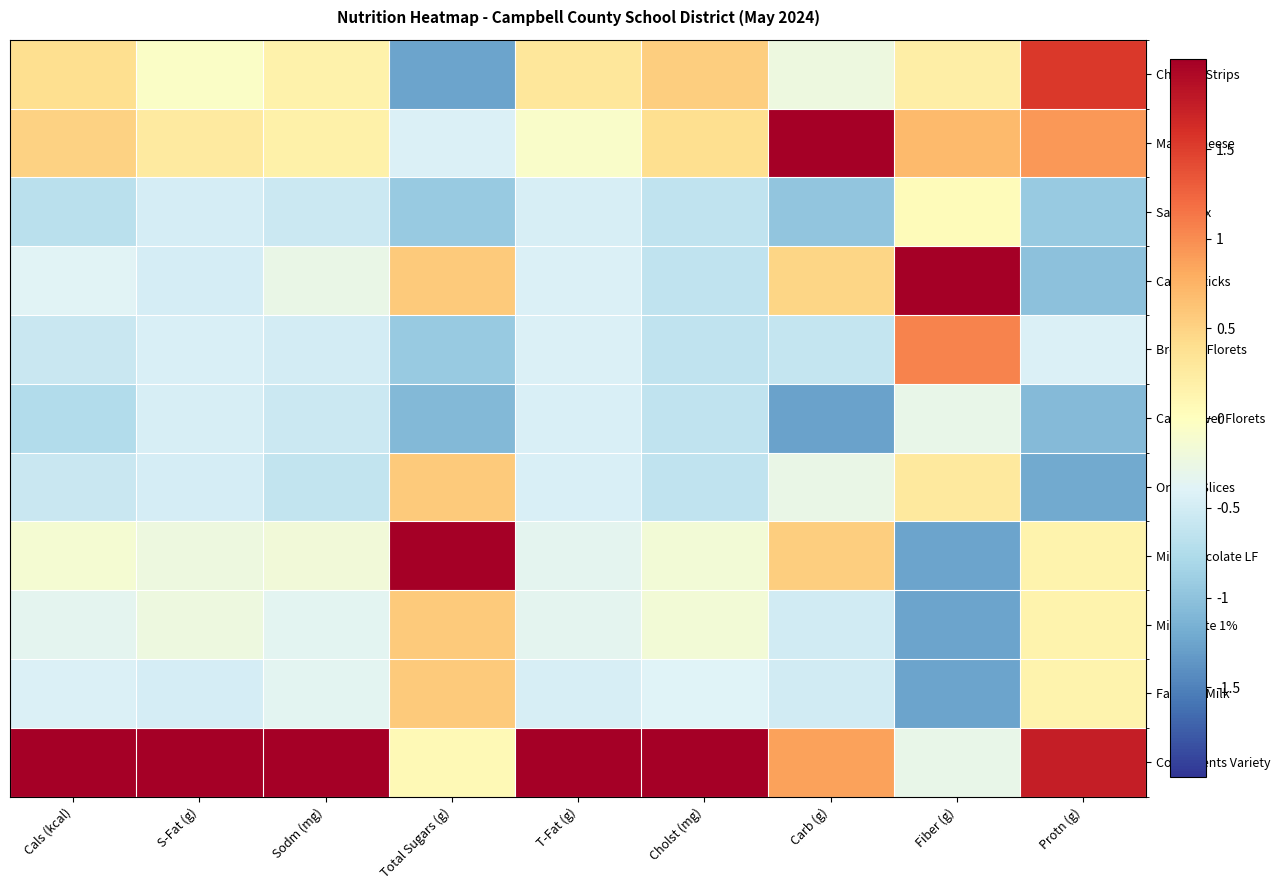

Between S-Fat (g) and Fiber (g), which series saw the biggest shift?

Condiments Variety